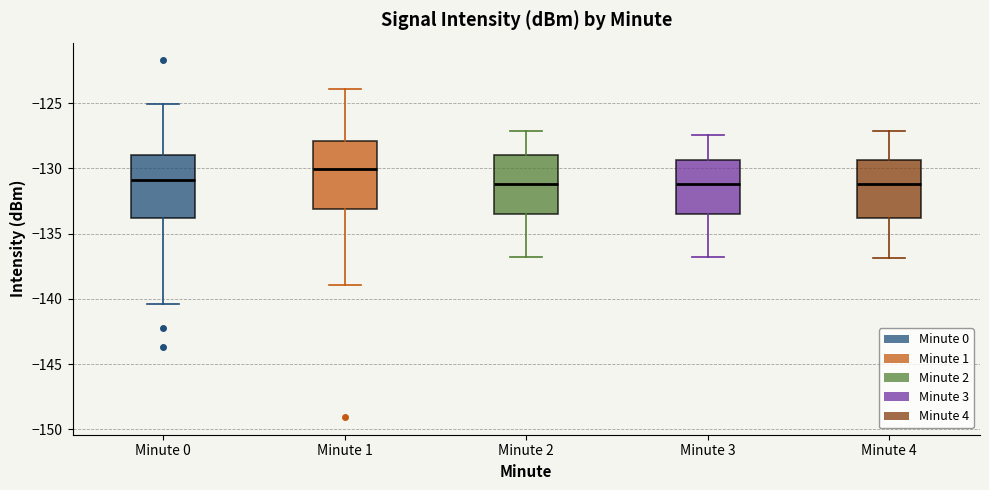

Reading left to right, read every box against the y-axis: the position of its median line, the range the box covers, and the ends of its whiskers. The values are not printed on the chart, so give them approximately, as read against the axis.

Minute 0: median -131.0, box -134.0 to -129.0, whiskers -140.5 to -125.0
Minute 1: median -130.0, box -133.0 to -128.0, whiskers -139.0 to -124.0
Minute 2: median -131.0, box -133.5 to -129.0, whiskers -137.0 to -127.0
Minute 3: median -131.0, box -133.5 to -129.5, whiskers -137.0 to -127.5
Minute 4: median -131.0, box -134.0 to -129.5, whiskers -137.0 to -127.0